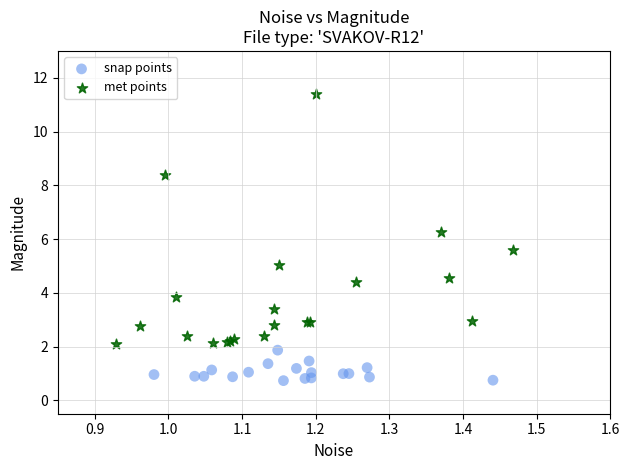

Which series contains the highest Y value?

met points